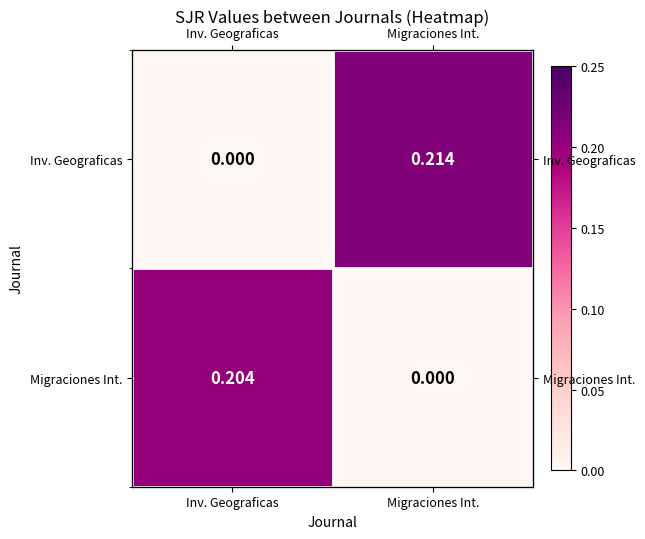

What is the average value of the Migraciones Int. series?

0.1